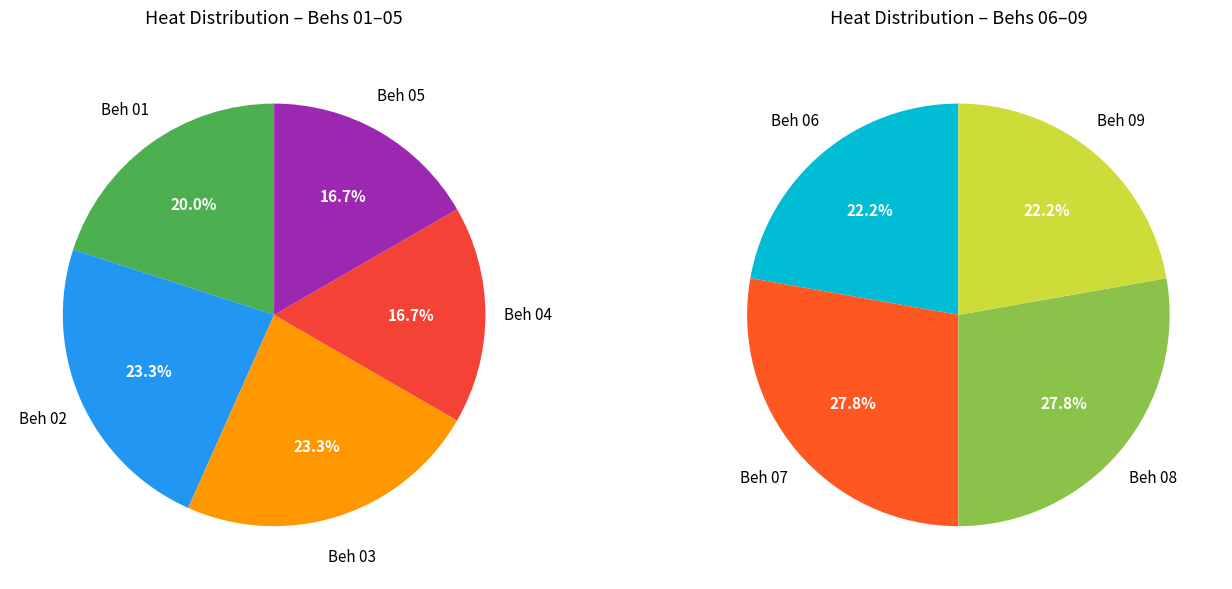

Is Beh 02 the majority of the pie?

No